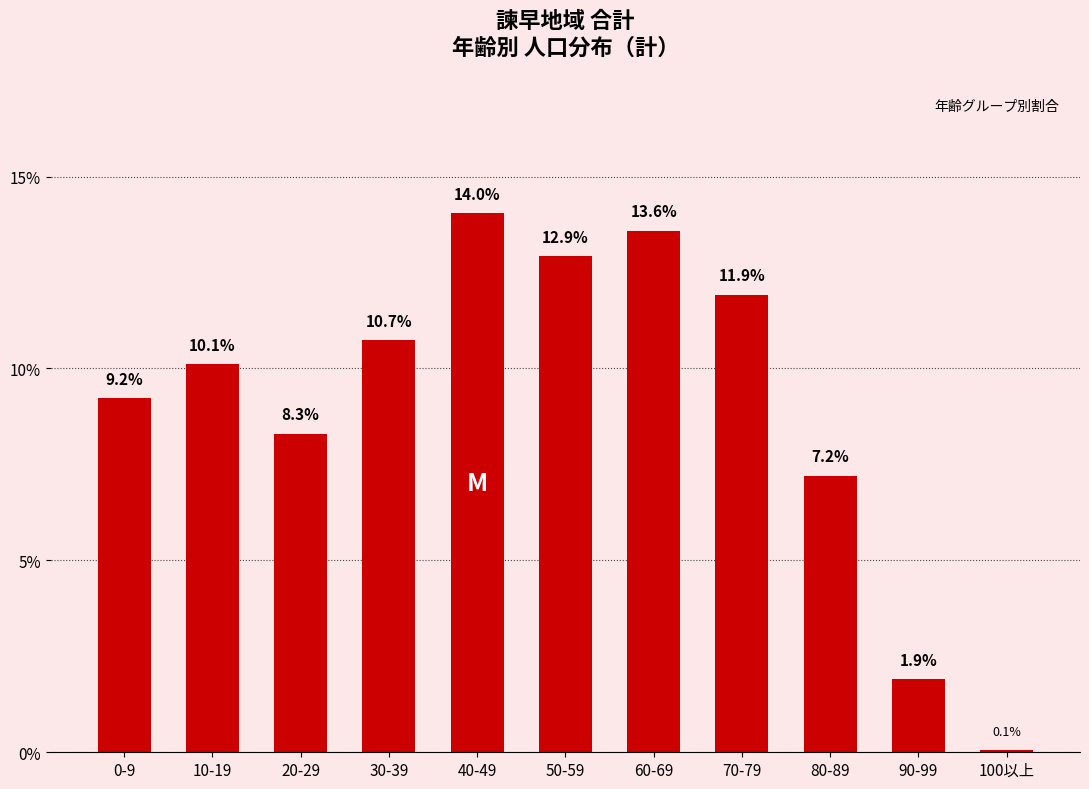

The value at 30-39 is 10.7. True or false?

True